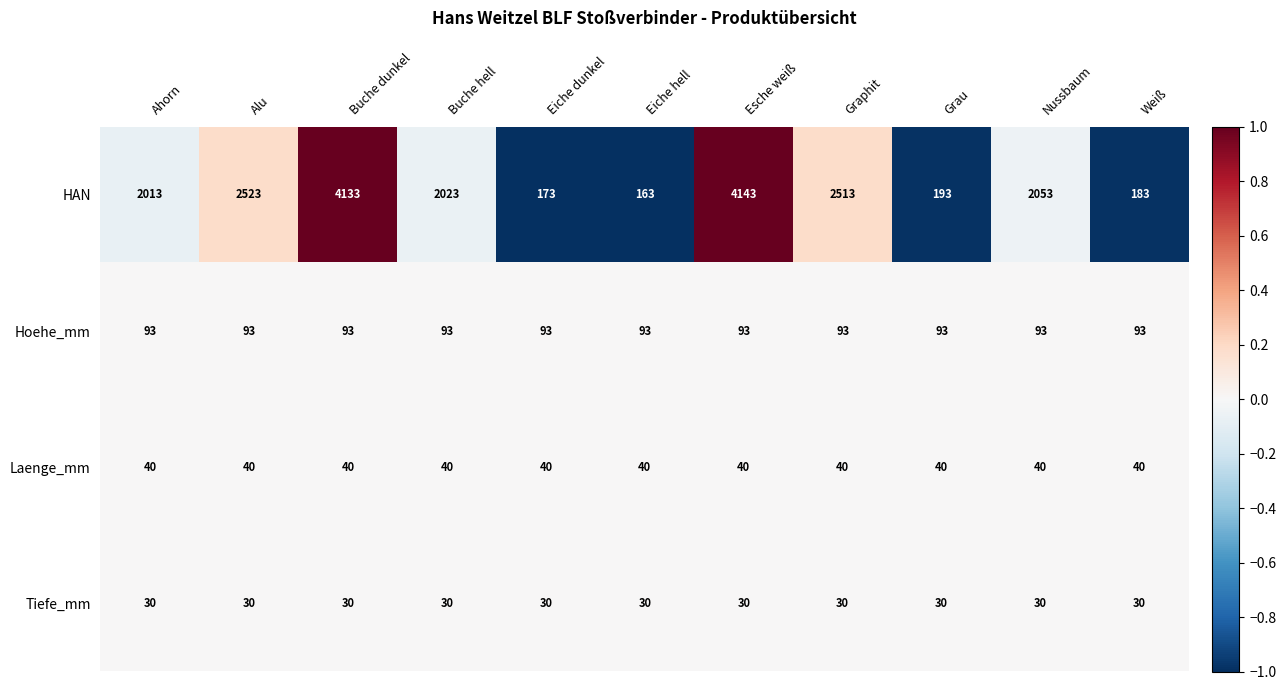

Rank the series by their maximum value, from lowest to highest.

Tiefe_mm, Laenge_mm, Hoehe_mm, HAN